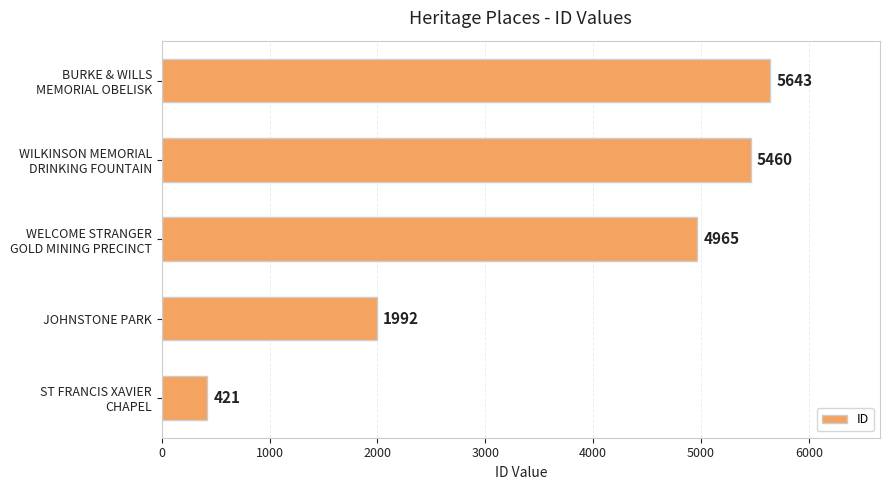

How many values are below 4965?

2